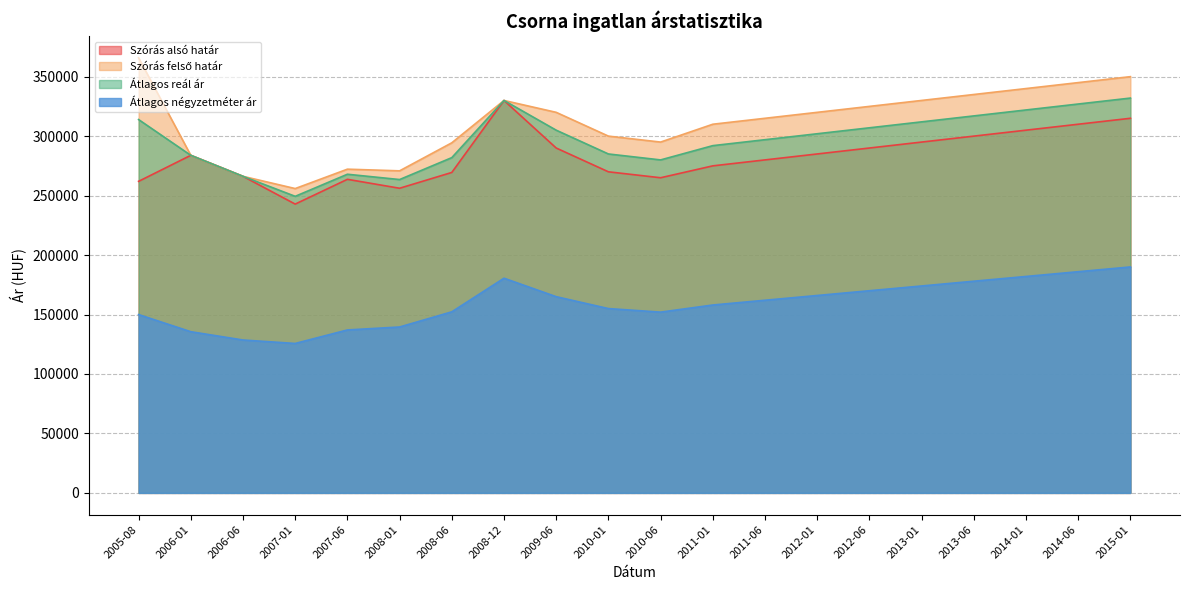

Reading right to left, list all the values displayed in this chart.

Szórás alsó határ: 315000	310000	305000	300000	295000	290000	285000	280000	275000	265000	270000	290000	329984	269455	256167	263683	242848	266199	283856	261980
Szórás felső határ: 350000	345000	340000	335000	330000	325000	320000	315000	310000	295000	300000	320000	329984	294387	270811	272211	255906	266199	283856	365880
Átlagos reál ár: 332000	327000	322000	317000	312000	307000	302000	297000	292000	280000	285000	305000	329984	281921	263489	267947	249377	266199	283856	313930
Átlagos négyzetméter ár: 190000	186000	182000	178000	174000	170000	166000	162000	158000	152000	155000	165000	180519	152261	139507	137020	125661	128571	135544	149957